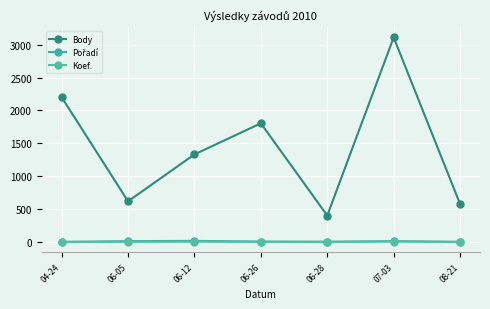

Reading left to right, what are all the values shown in this chart?

Body: 04-24=2202	06-05=619	06-12=1332	06-26=1805	06-28=402	07-03=3111	08-21=578
Pořadí: 04-24=1	06-05=13	06-12=17	06-26=6	06-28=4	07-03=13	08-21=2
Koef.: 04-24=2	06-05=2	06-12=4	06-26=3	06-28=1	07-03=6	08-21=1